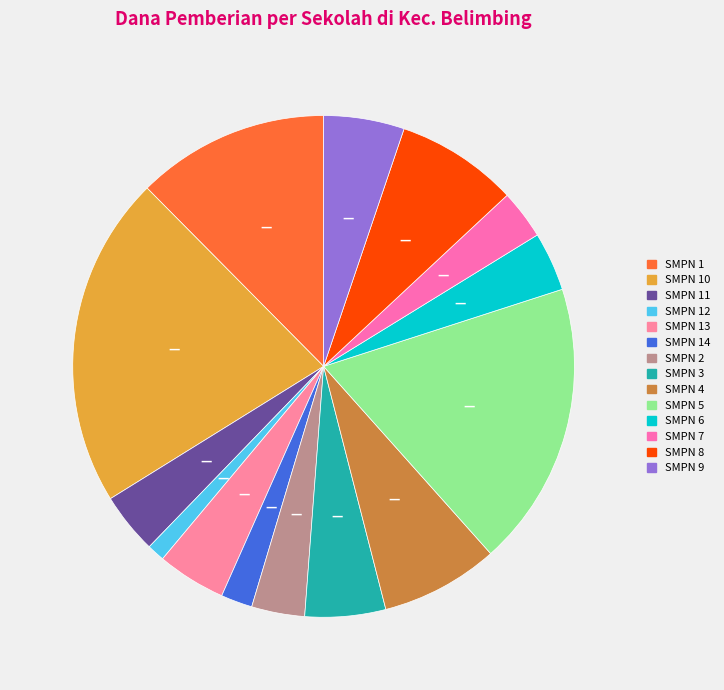

How many slices are in this pie chart?

14